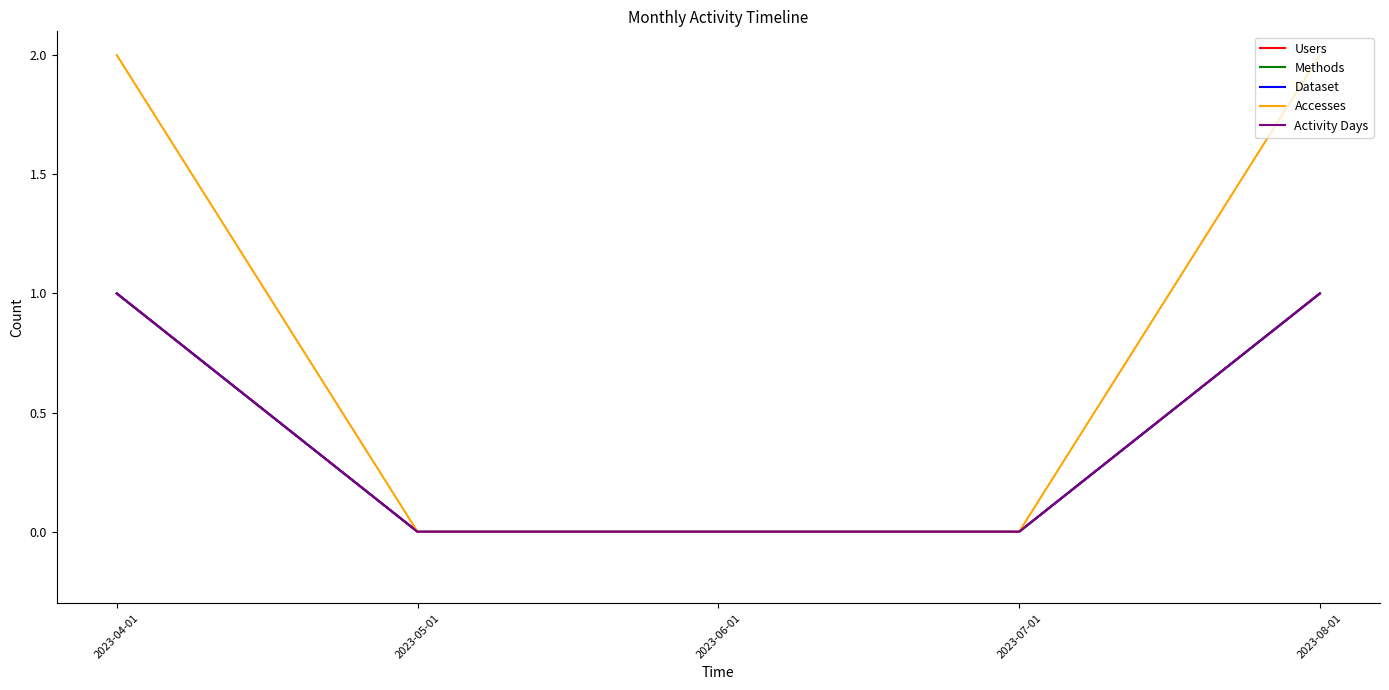

At which label is Methods closest to 0?

2023-05-01